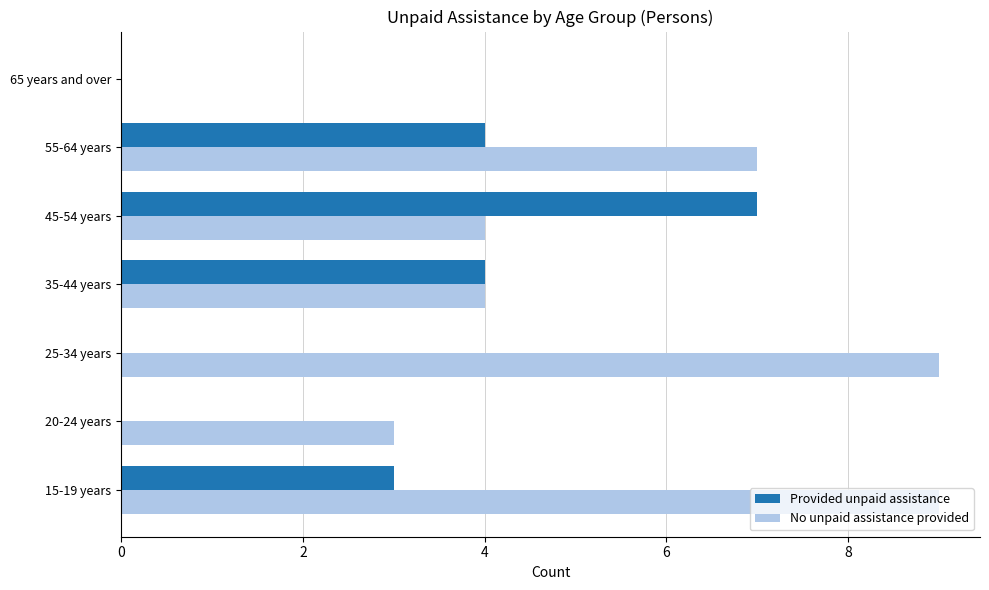

True or false: No unpaid assistance provided has a value of 5 at 15-19 years.

False